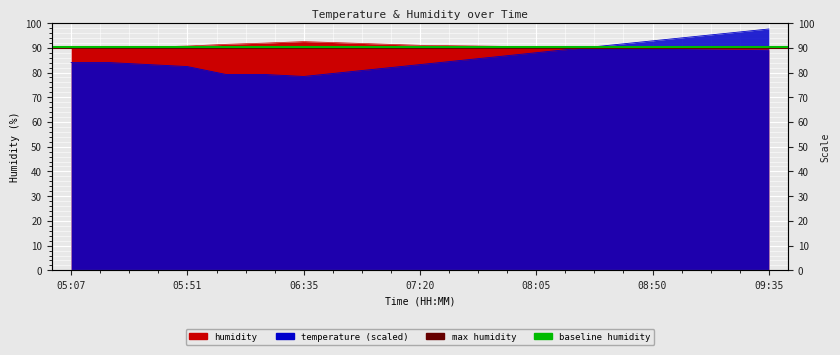

What is the sum of the max humidity values at 05:51 and 05:07?

179.4